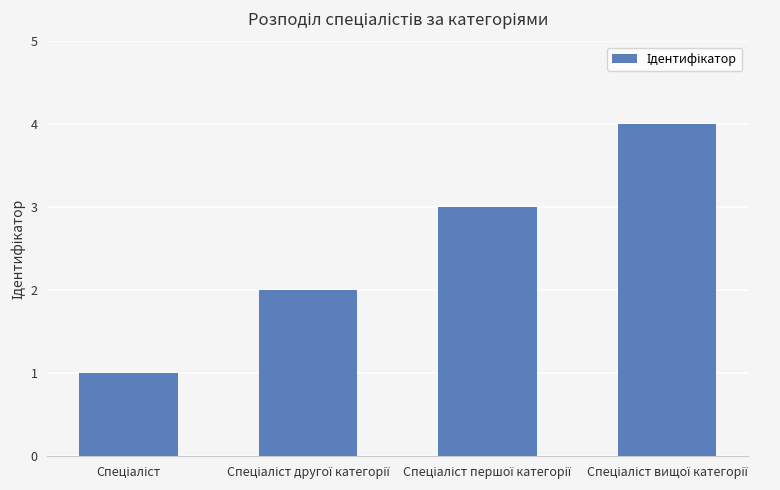

What is the sum of all values?

10